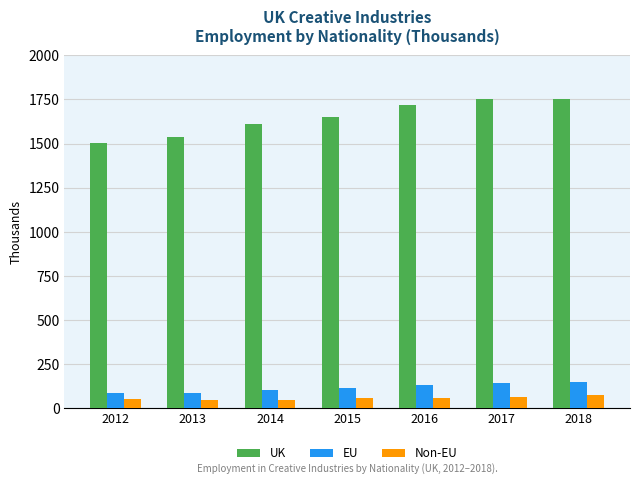

The value of UK at 2018 is 1750. True or false?

True